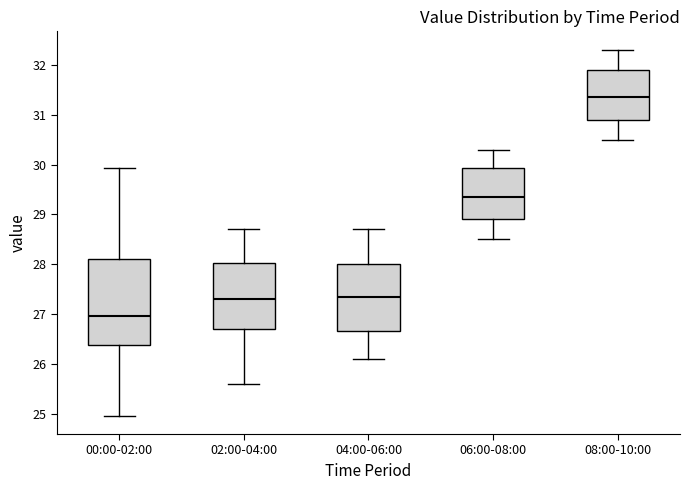

Which box is the tallest, from its lower edge to its upper edge?

00:00-02:00